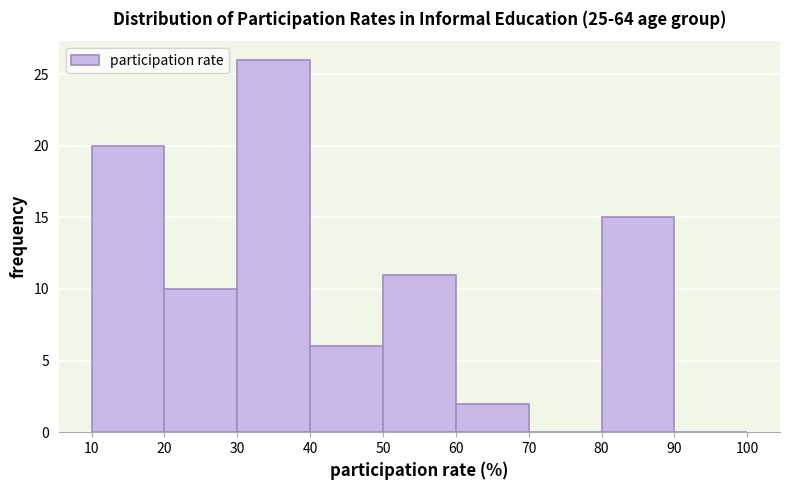

Over which range of the x-axis is the bar tallest?

30 to 40